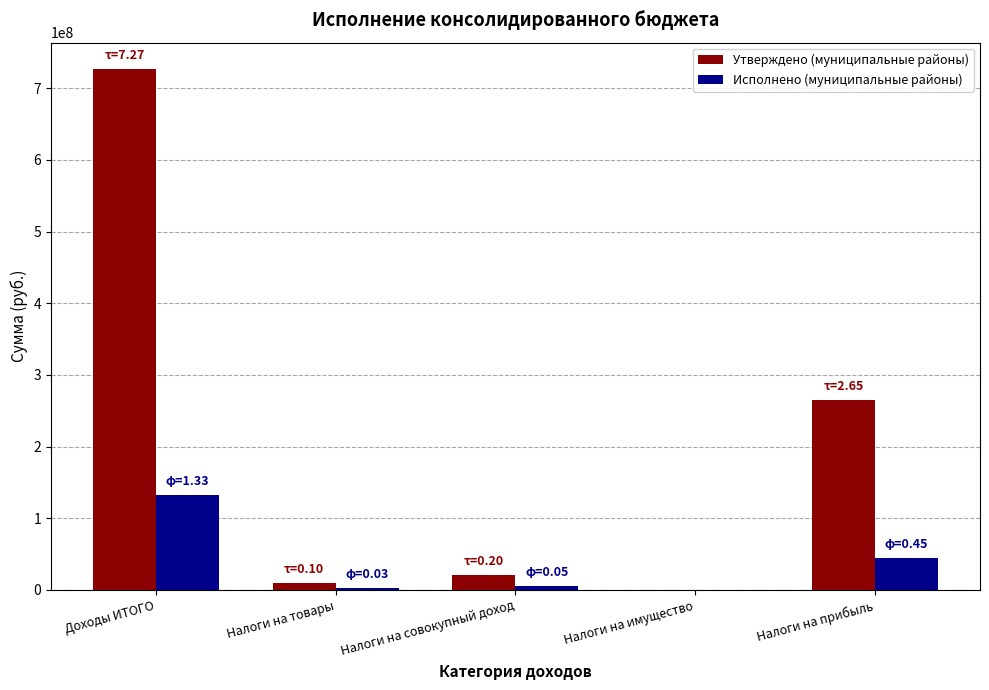

Which series changed the most between Доходы ИТОГО and Налоги на товары?

Утверждено (муниципальные районы)